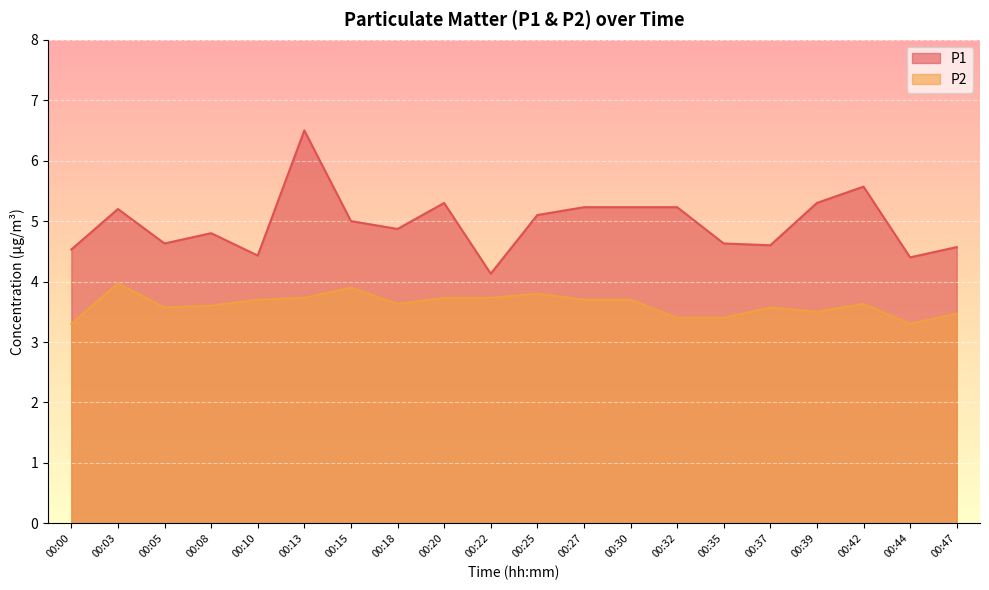

Where is P1 nearest to the value 5?

00:15